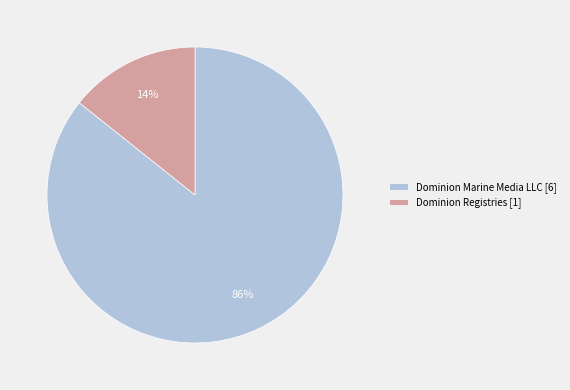

Count the number of slices in the pie.

2